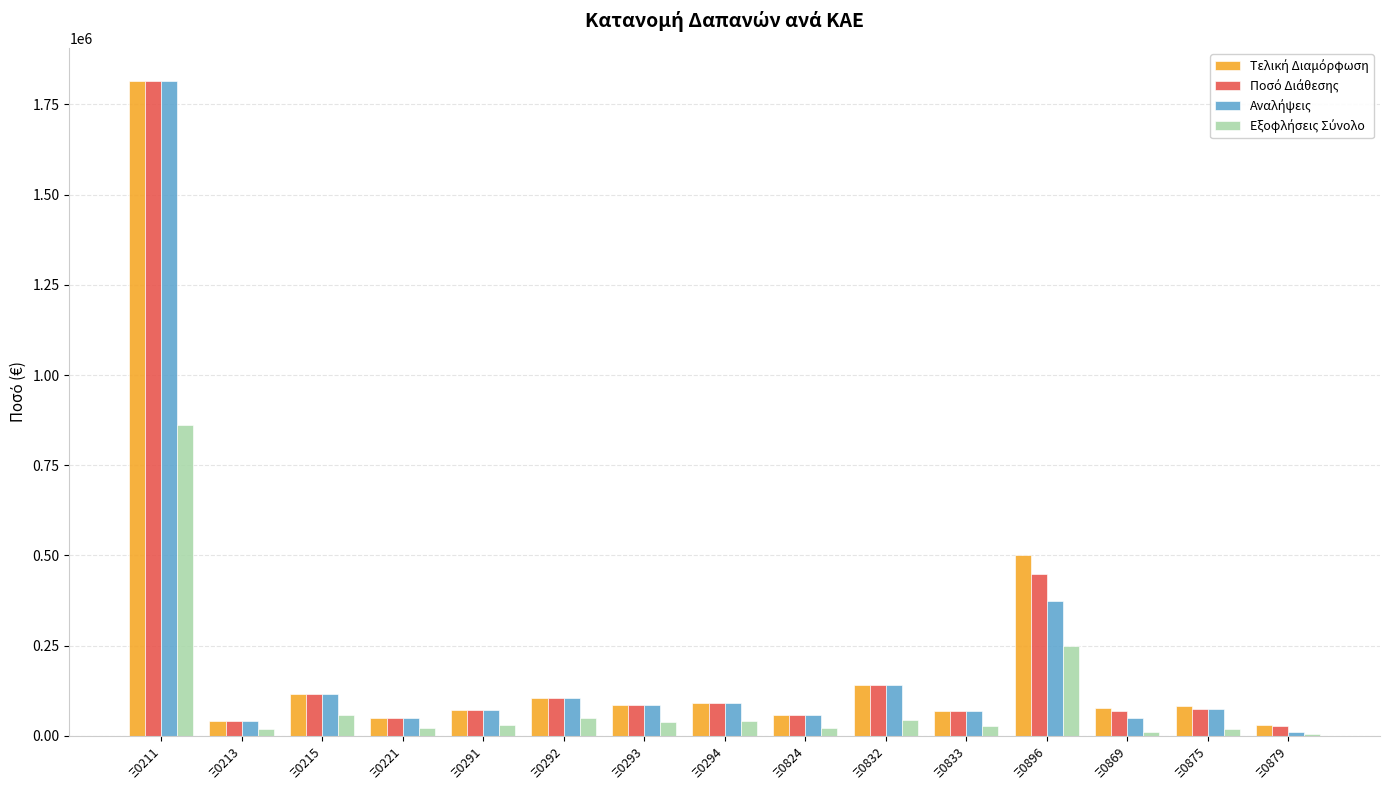

At which category is the sum across all series the highest?

Ξ0211